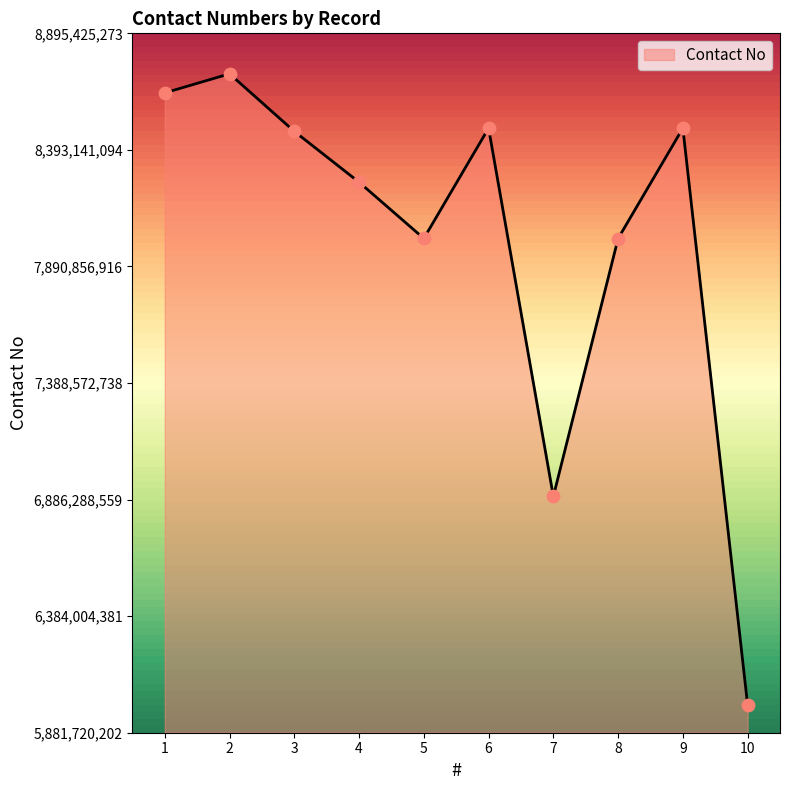

Between 10 and 5, which is larger?

5